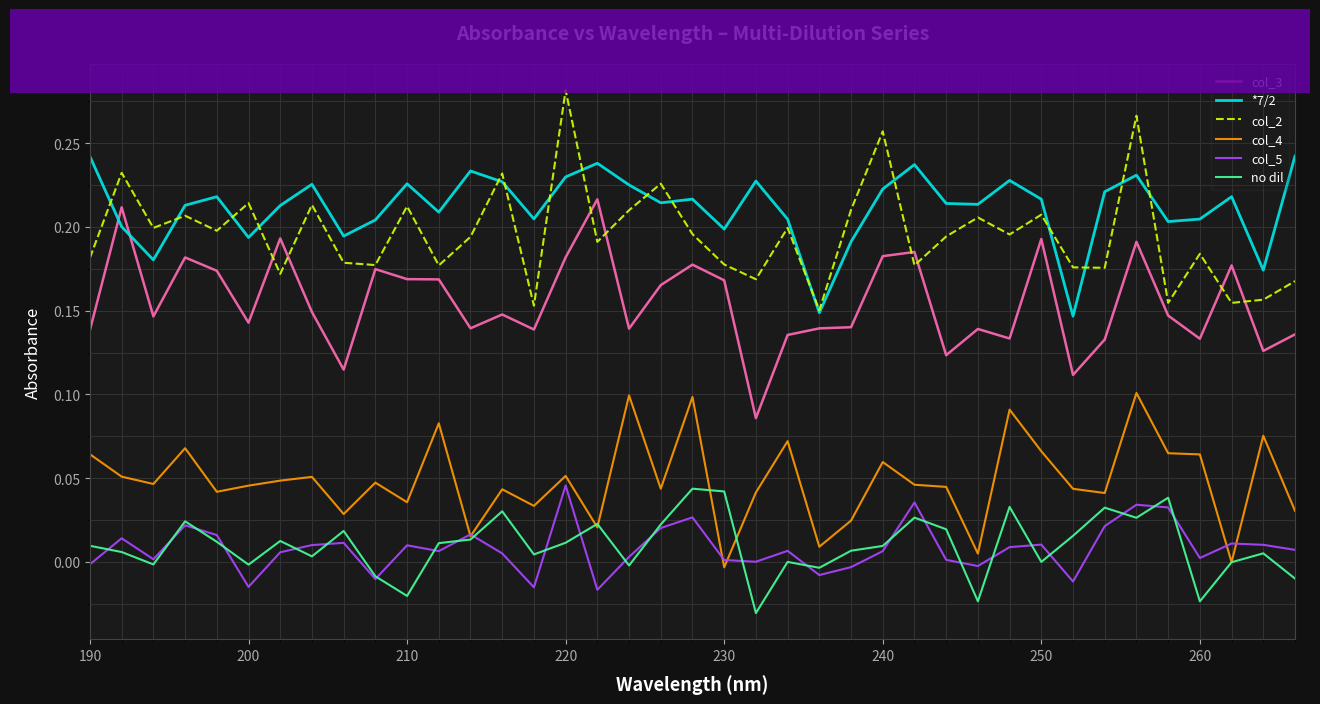

Which series has the largest total across all categories?

*7/2